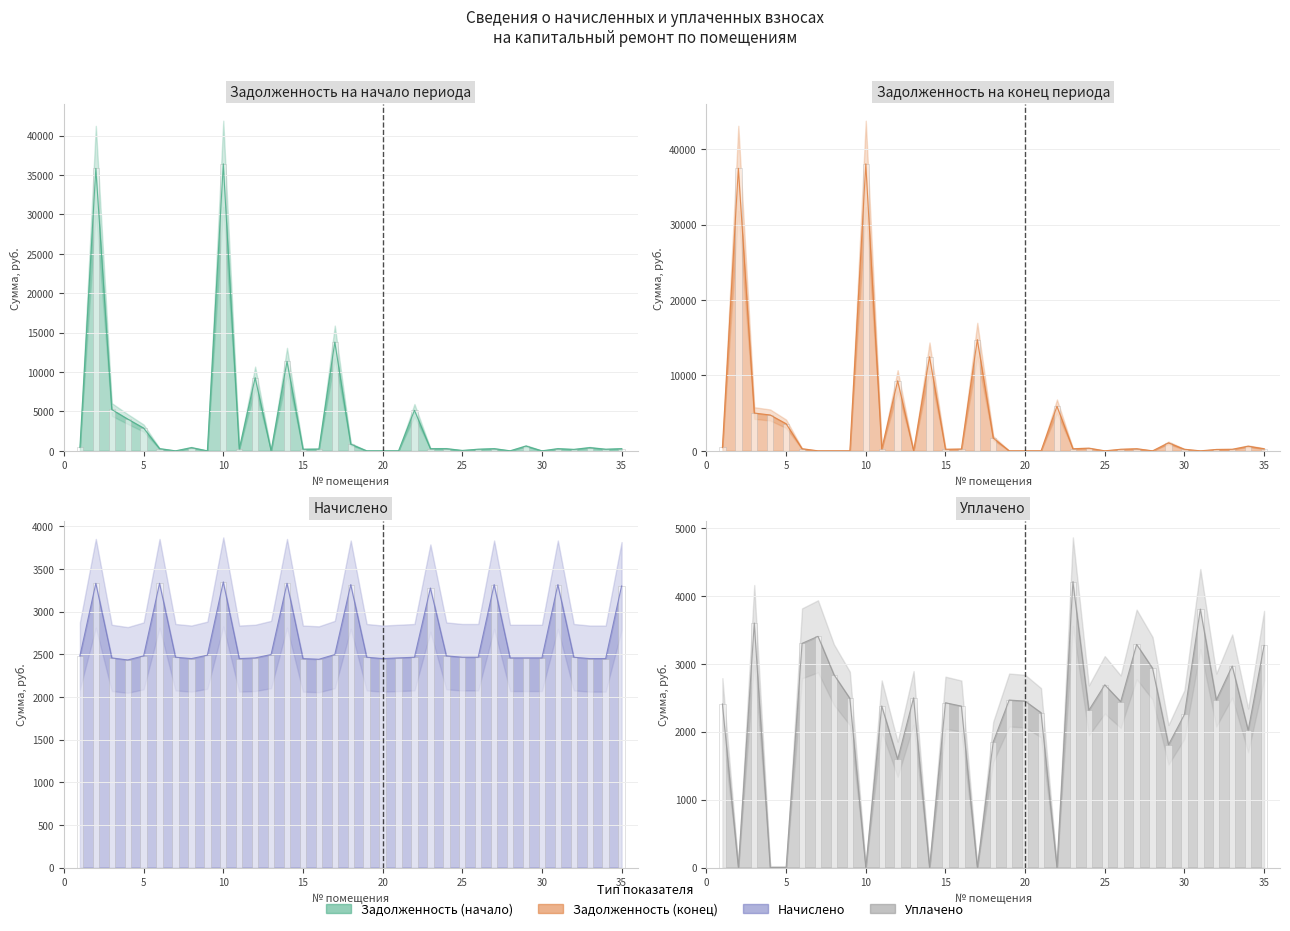

At which label does zadolzhennost_start first exceed 276?

1